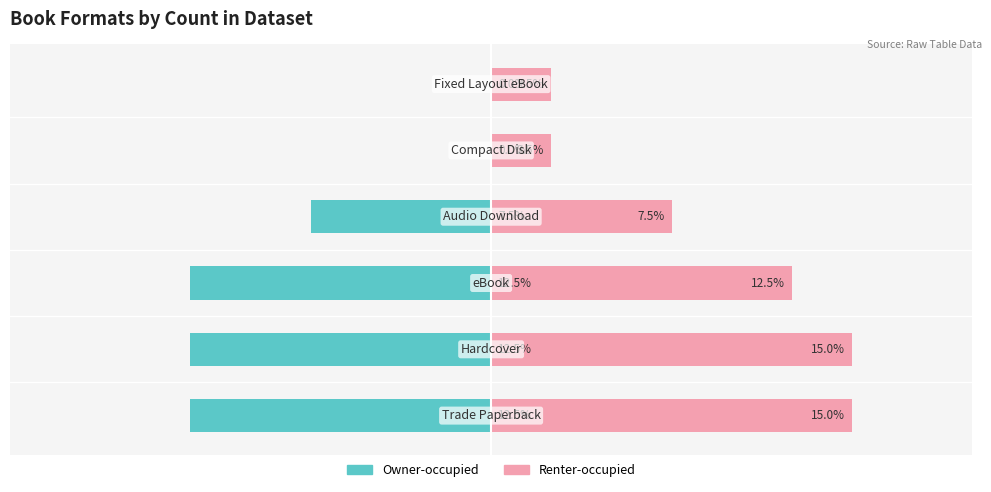

Which series has the largest total across all categories?

Renter-occupied